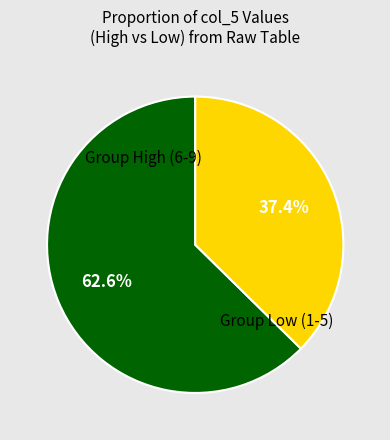

Is there a majority slice in this chart?

Yes